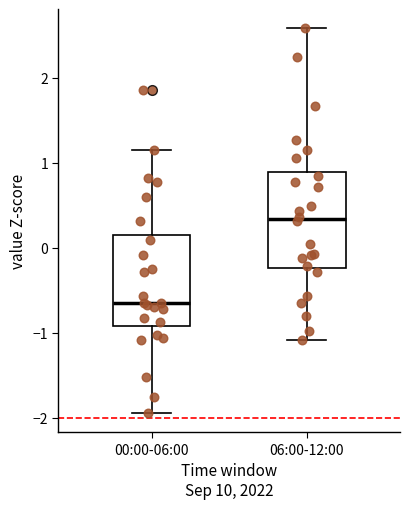

Reading left to right, read every box against the y-axis: the position of its median line, the range the box covers, and the ends of its whiskers. The values are not printed on the chart, so give them approximately, as read against the axis.

00:00-06:00: median -0.6, box -0.9 to 0.1, whiskers -1.9 to 1.1
06:00-12:00: median 0.3, box -0.2 to 0.9, whiskers -1.1 to 2.6